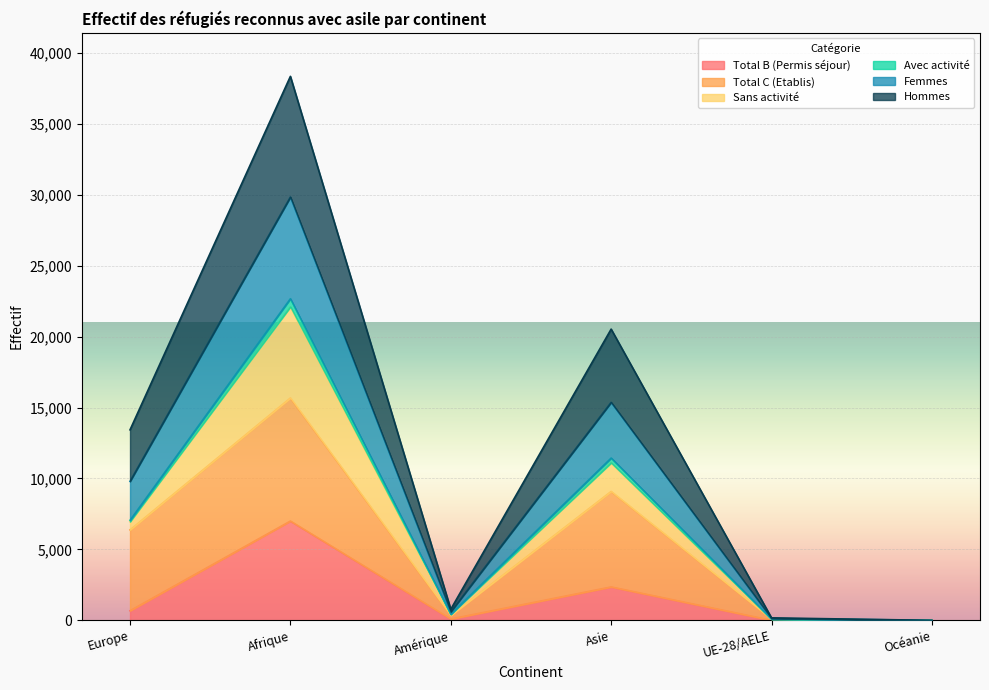

Is it true that Total B (Permis séjour) equals 0 at Océanie?

True